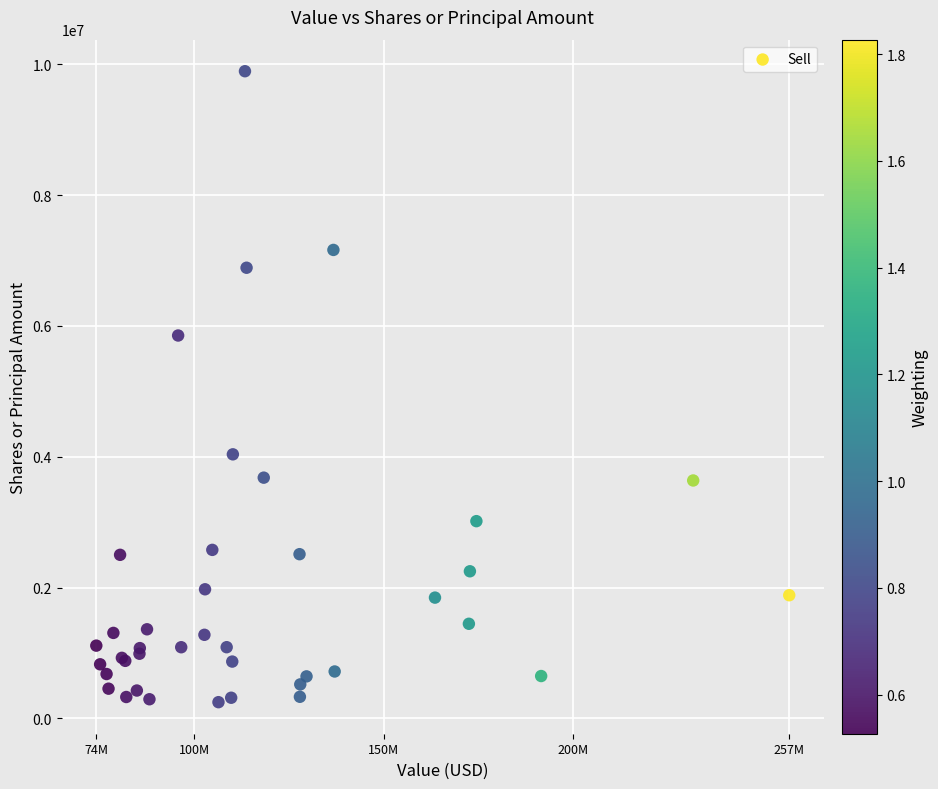

What Y value in the scatter plot is closest to 5069916?

5852519